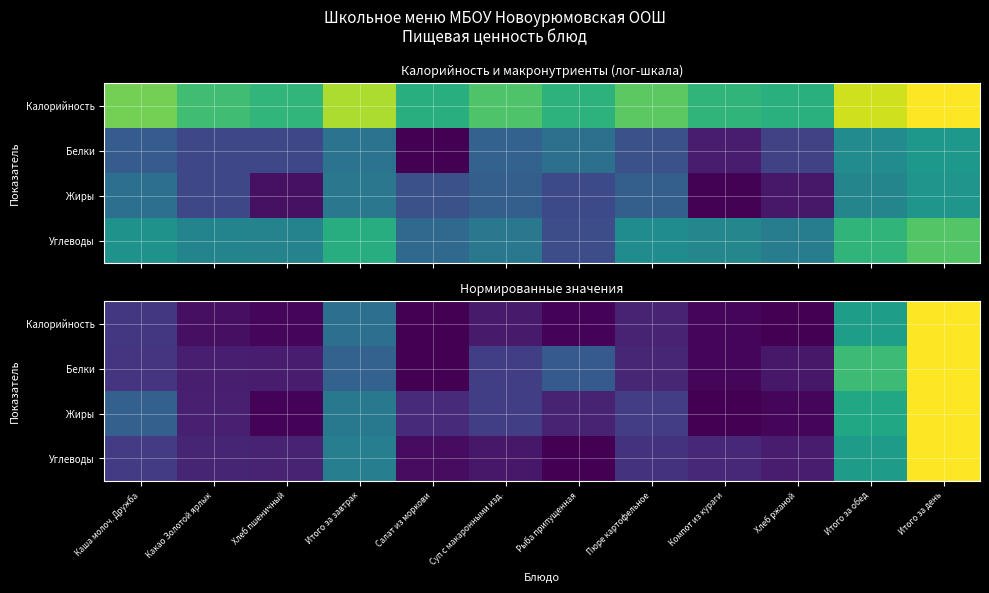

Is it true that Калорийность equals 0.0 at Компот из кураги?

True